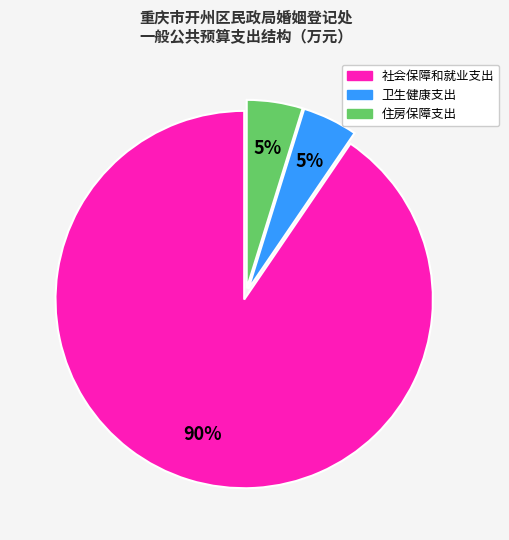

True or false: 住房保障支出 accounts for 5% of the total.

True